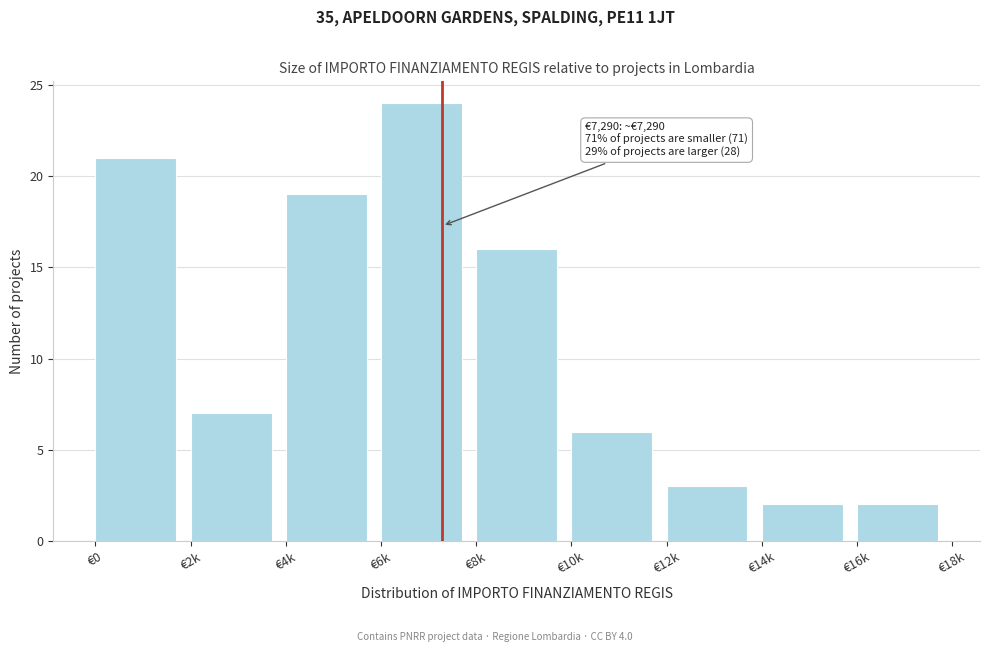

Reading left to right, transcribe all the data shown in this chart.

21	7	19	24	16	6	3	2	2